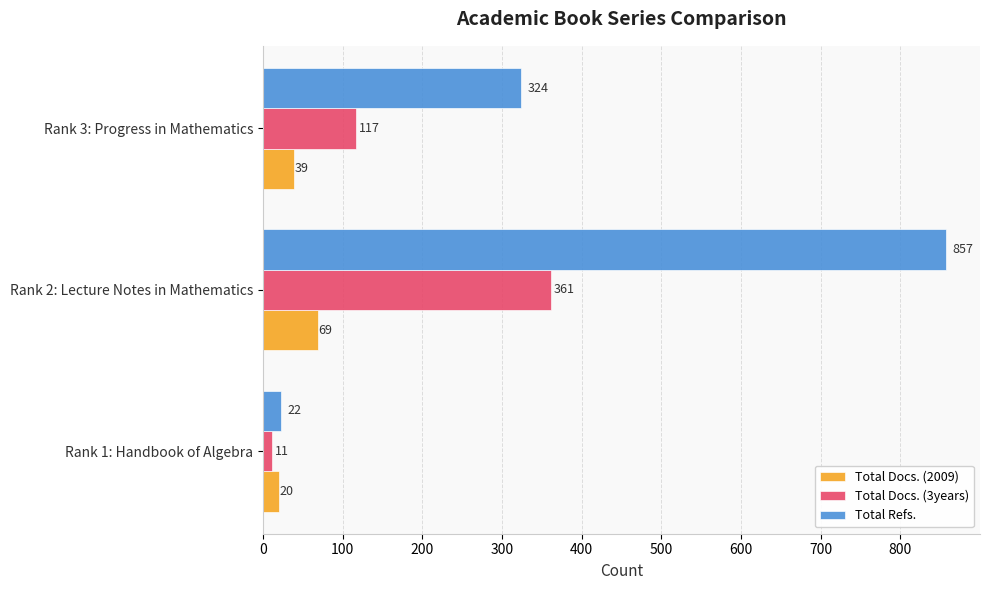

Which series has the largest total across all categories?

Total Refs.